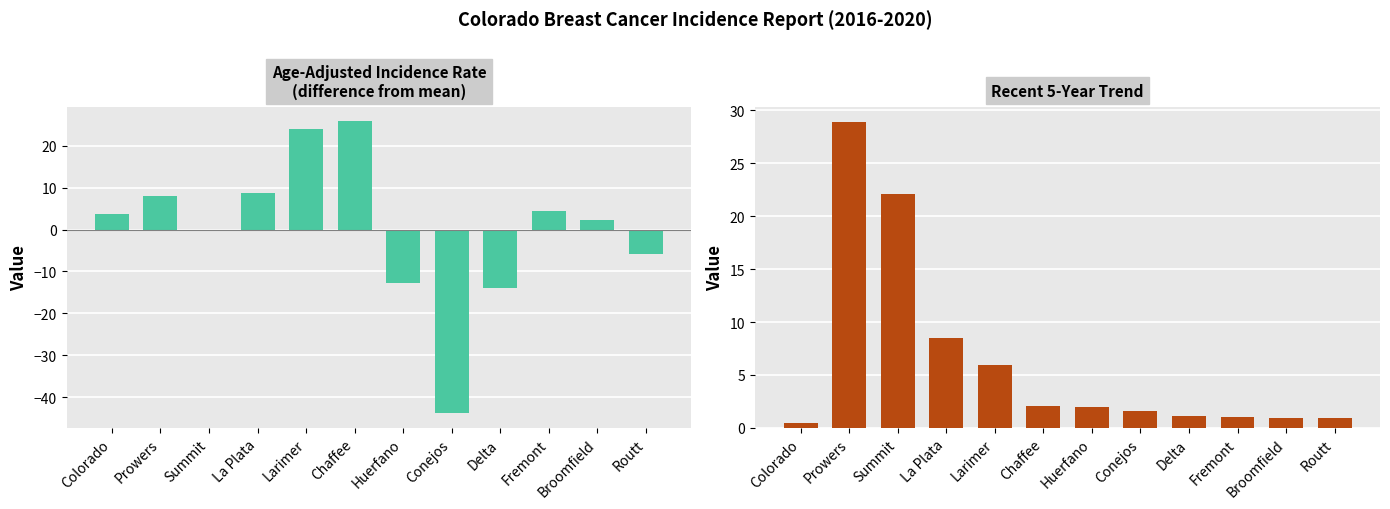

List the labels in order of Recent 5-Year Trend value, smallest first.

Colorado, Broomfield, Routt, Fremont, Delta, Conejos, Huerfano, Chaffee, Larimer, La Plata, Summit, Prowers